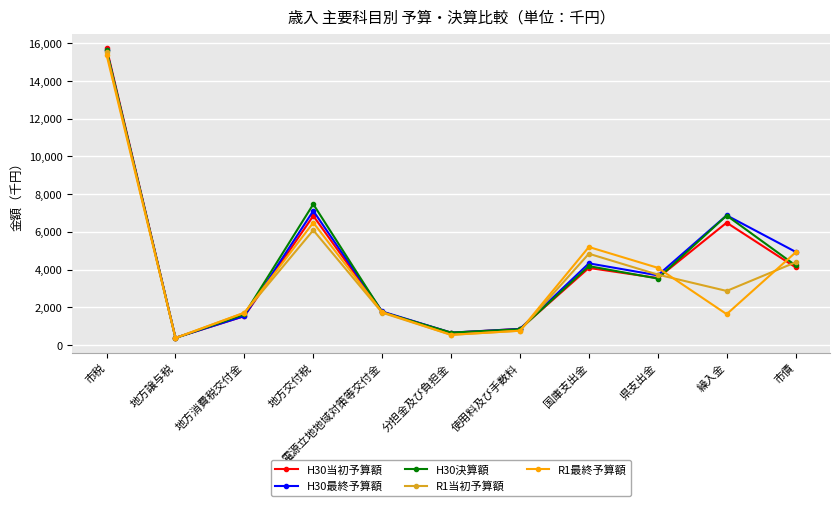

Where is R1当初予算額 nearest to the value 7951?

地方交付税